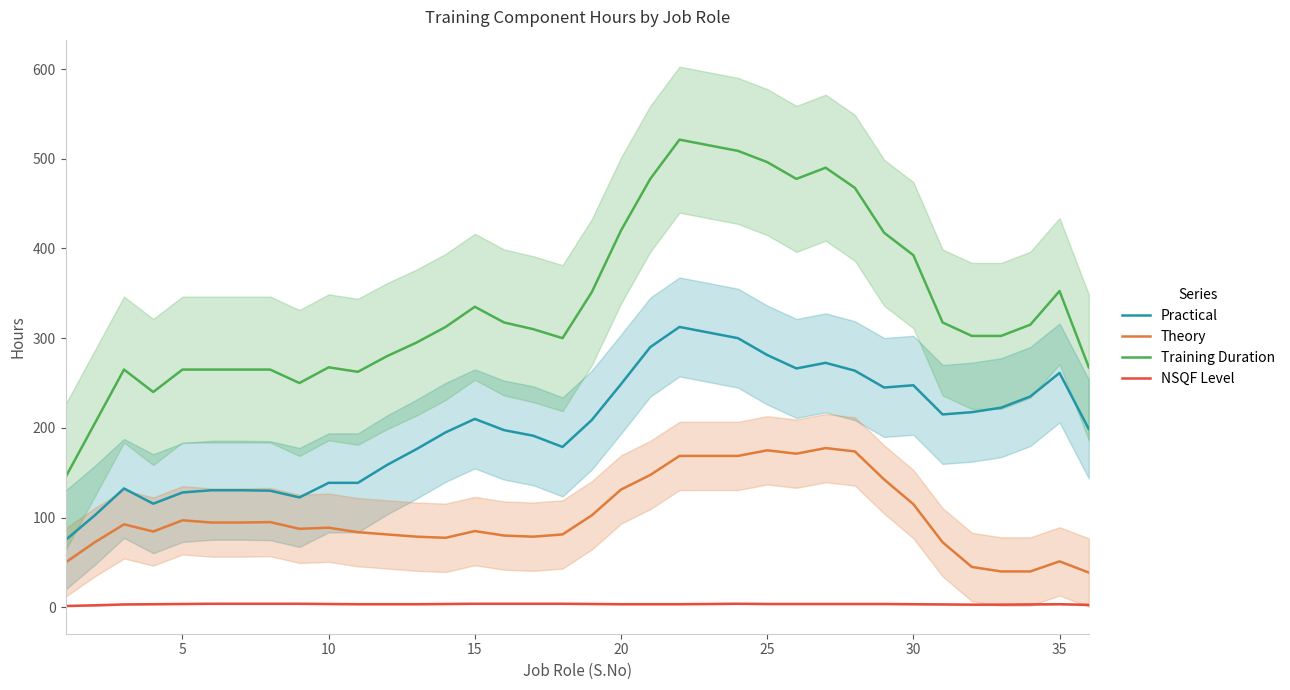

The value of Practical at 5 is 221.0. True or false?

False